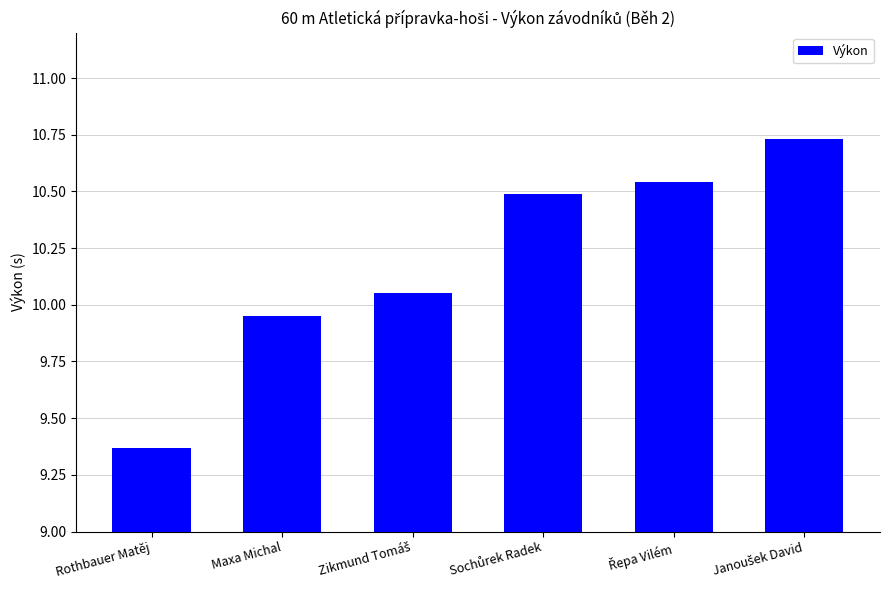

What is the label of the 5th bar from the right?

Maxa Michal